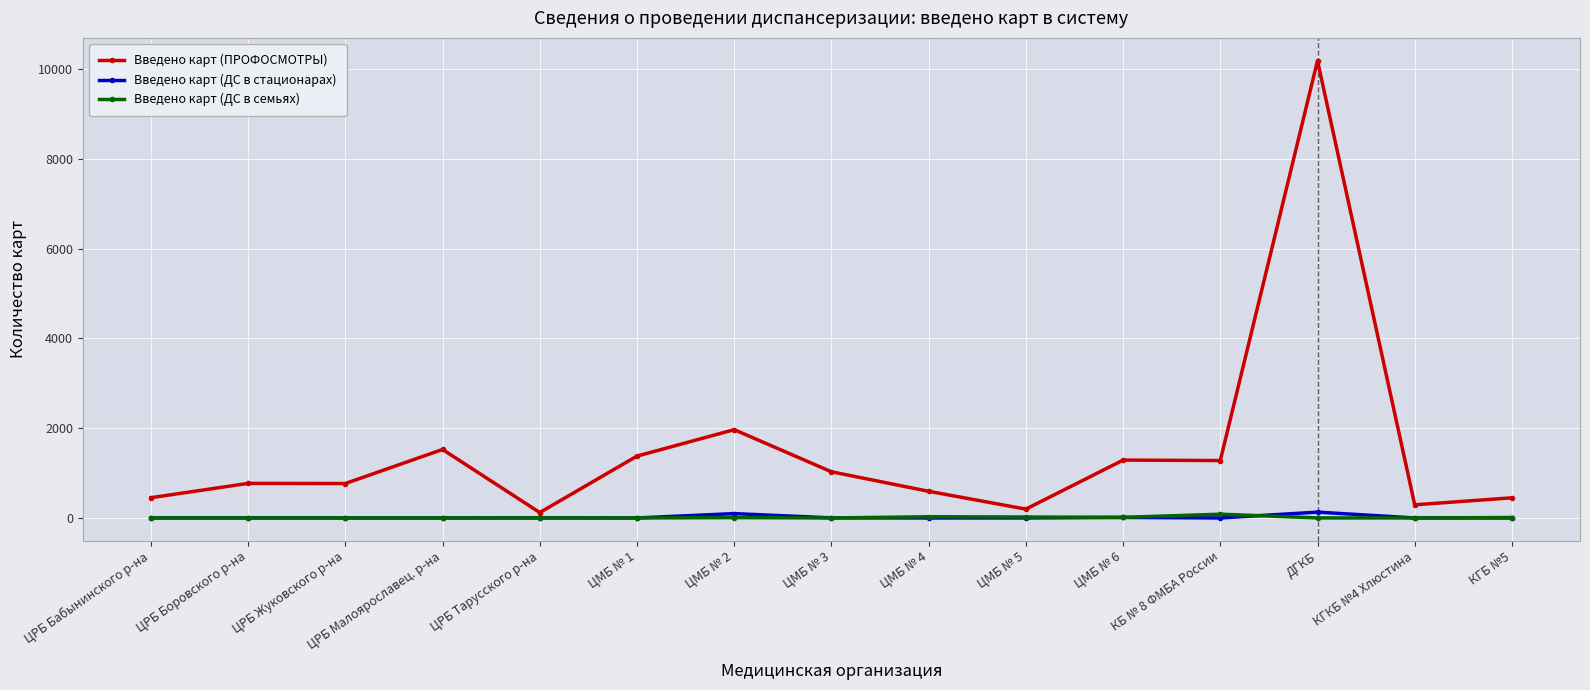

What is the label of the 7th point from the left?

ЦМБ № 2